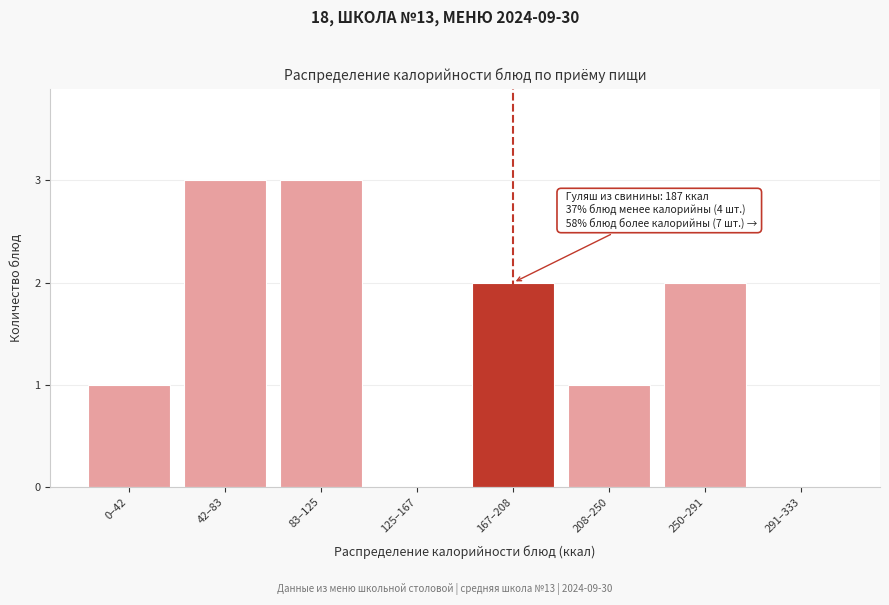

Reading left to right, extract all data points from this chart.

0–42=1	42–83=3	83–125=3	125–167=0	167–208=2	208–250=1	250–291=2	291–333=0